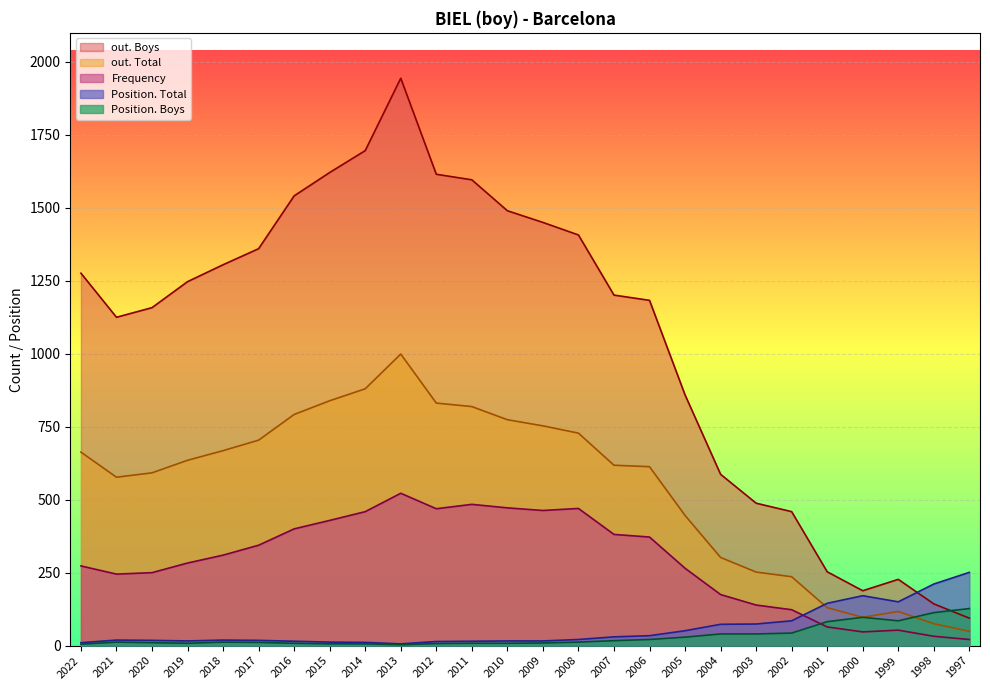

What is the difference between the out. Boys values at 2017 and 2007?

159